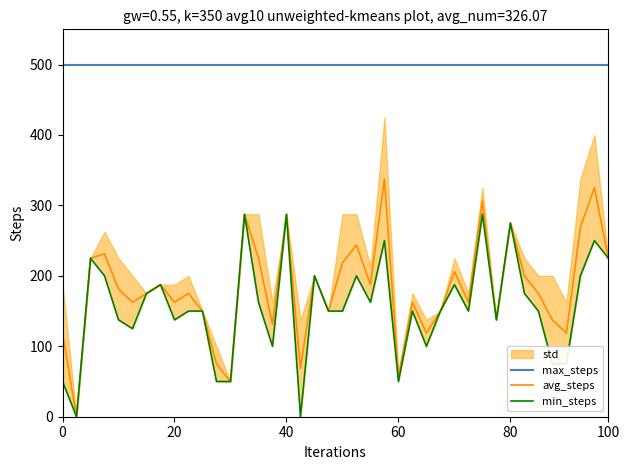

Which has a higher value, 00:25 or 01:31?

01:31